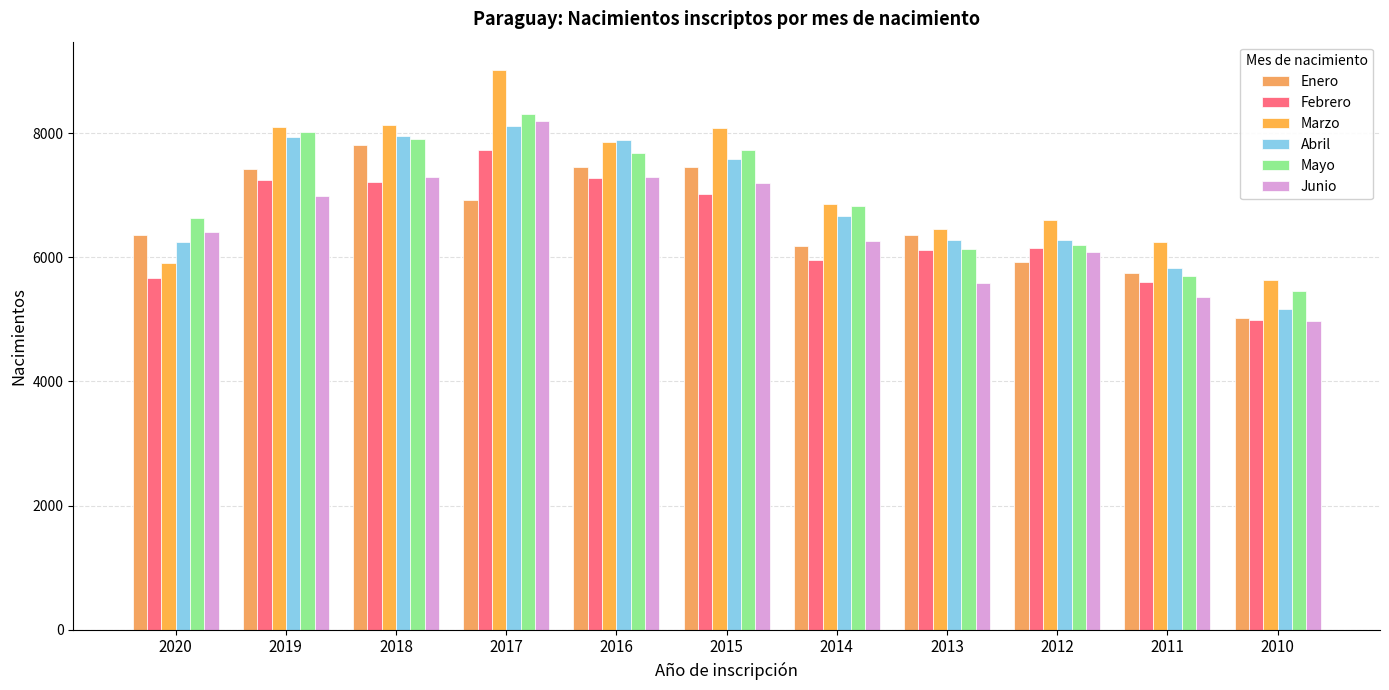

Which series has the largest range (max minus min)?

Marzo